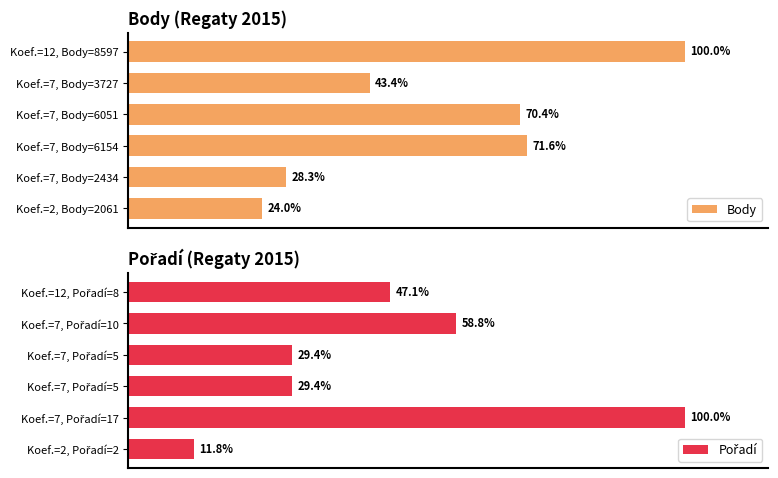

What is the smallest value displayed?

11.8